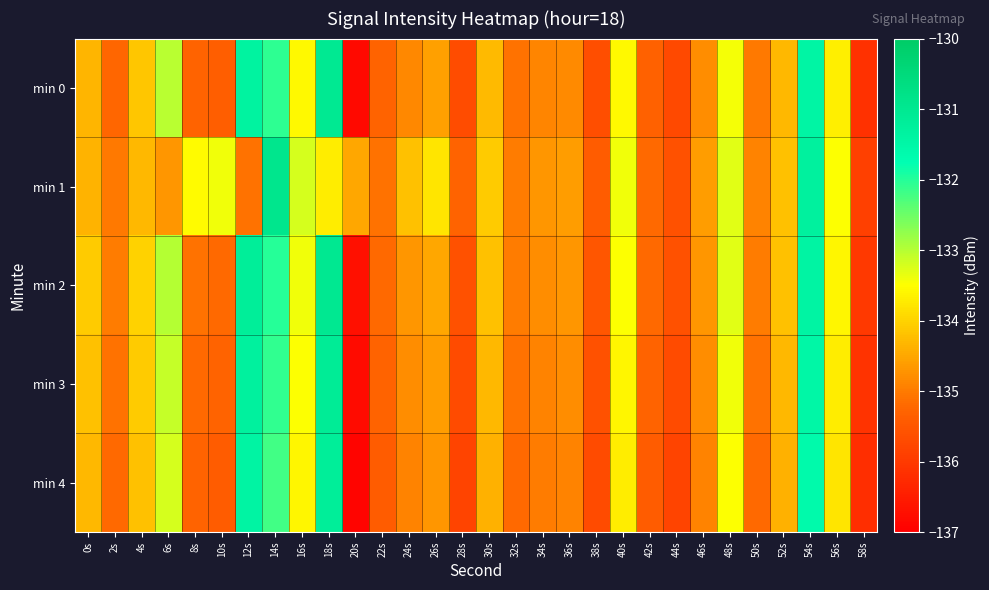

Reading left to right, what are all the values shown in this chart?

min 0: 0s=-134.3	2s=-135.2	4s=-134.1	6s=-133.0	8s=-135.3	10s=-135.4	12s=-131.4	14s=-132.1	16s=-133.6	18s=-131.0	20s=-136.8	22s=-135.3	24s=-134.9	26s=-134.6	28s=-135.7	30s=-134.3	32s=-135.1	34s=-134.9	36s=-134.8	38s=-135.6	40s=-133.6	42s=-135.3	44s=-135.7	46s=-134.8	48s=-133.4	50s=-135.0	52s=-134.3	54s=-131.4	56s=-133.7	58s=-136.1
min 1: 0s=-134.4	2s=-135.0	4s=-134.3	6s=-134.7	8s=-133.5	10s=-133.4	12s=-135.1	14s=-130.9	16s=-133.2	18s=-133.7	20s=-134.5	22s=-135.1	24s=-134.2	26s=-133.8	28s=-135.3	30s=-134.1	32s=-135.0	34s=-134.7	36s=-134.6	38s=-135.4	40s=-133.4	42s=-135.2	44s=-135.6	46s=-134.6	48s=-133.3	50s=-134.9	52s=-134.2	54s=-131.3	56s=-133.5	58s=-135.9
min 2: 0s=-134.1	2s=-135.0	4s=-134.0	6s=-133.0	8s=-135.1	10s=-135.2	12s=-131.2	14s=-132.0	16s=-133.4	18s=-131.0	20s=-136.7	22s=-135.2	24s=-134.7	26s=-134.5	28s=-135.6	30s=-134.2	32s=-135.0	34s=-134.8	36s=-134.7	38s=-135.5	40s=-133.5	42s=-135.2	44s=-135.6	46s=-134.7	48s=-133.3	50s=-135.0	52s=-134.2	54s=-131.4	56s=-133.6	58s=-136.0
min 3: 0s=-134.2	2s=-135.1	4s=-134.1	6s=-133.1	8s=-135.2	10s=-135.3	12s=-131.3	14s=-132.1	16s=-133.5	18s=-131.1	20s=-136.8	22s=-135.3	24s=-134.8	26s=-134.6	28s=-135.7	30s=-134.3	32s=-135.1	34s=-134.9	36s=-134.8	38s=-135.6	40s=-133.6	42s=-135.3	44s=-135.7	46s=-134.8	48s=-133.4	50s=-135.1	52s=-134.3	54s=-131.5	56s=-133.7	58s=-136.1
min 4: 0s=-134.3	2s=-135.2	4s=-134.2	6s=-133.2	8s=-135.3	10s=-135.4	12s=-131.4	14s=-132.2	16s=-133.6	18s=-131.2	20s=-136.9	22s=-135.4	24s=-134.9	26s=-134.7	28s=-135.8	30s=-134.4	32s=-135.2	34s=-135.0	36s=-134.9	38s=-135.7	40s=-133.7	42s=-135.4	44s=-135.8	46s=-134.9	48s=-133.5	50s=-135.2	52s=-134.4	54s=-131.6	56s=-133.8	58s=-136.2